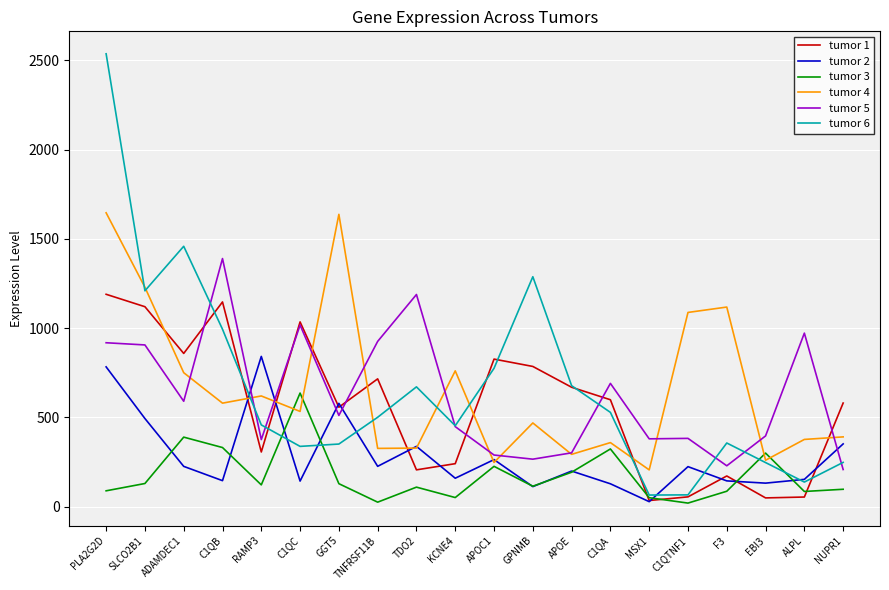

The value of tumor 2 at RAMP3 is 192.1. True or false?

False